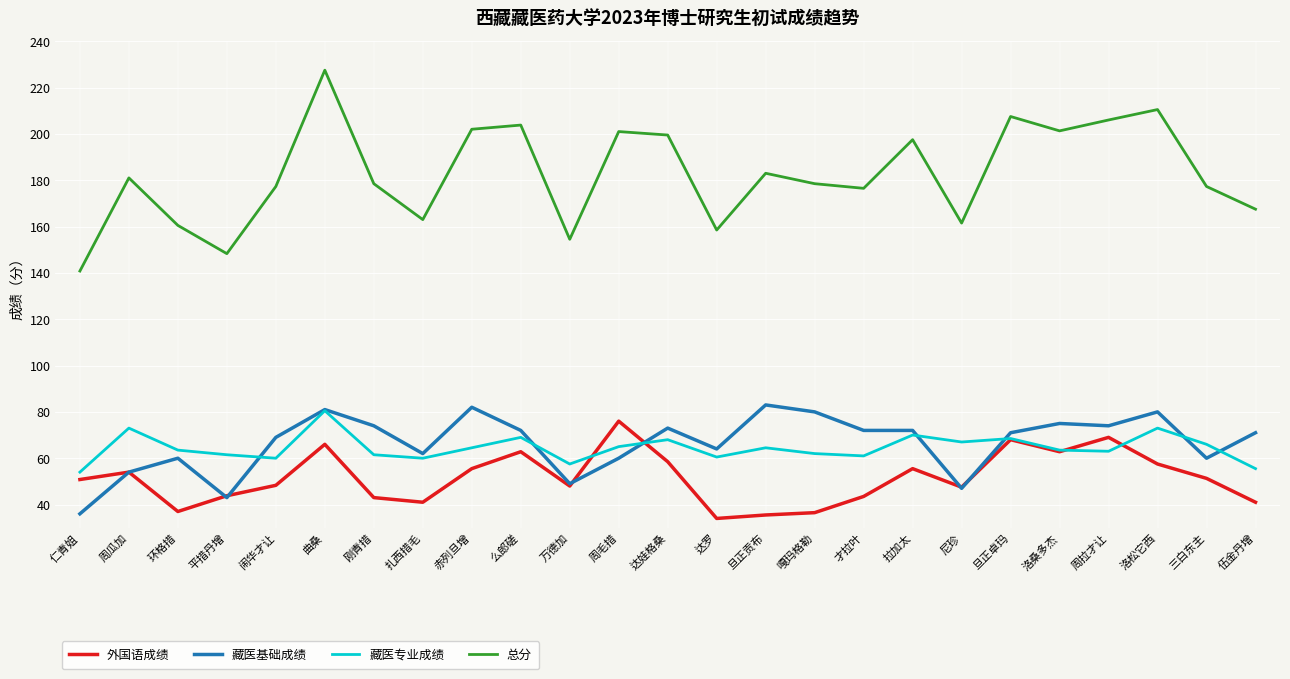

At which label does 总分 reach its minimum?

仁青姐